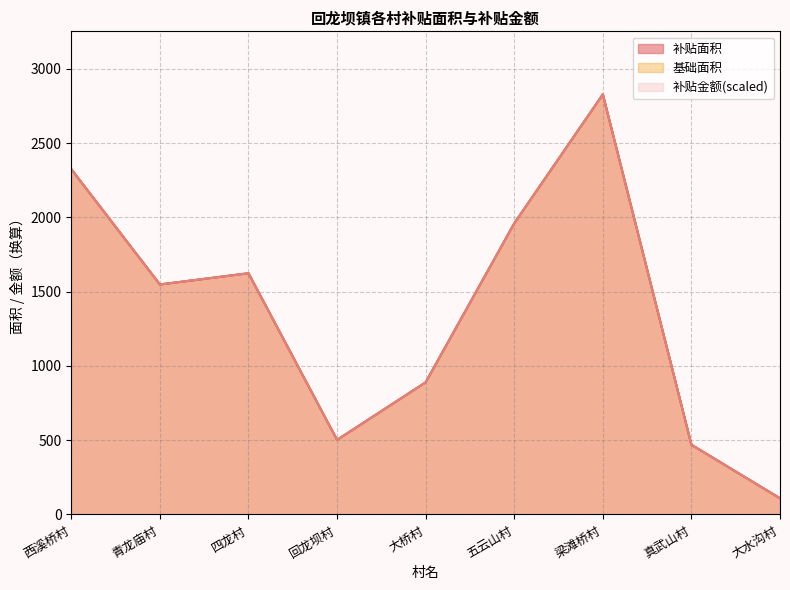

What is the difference between the 基础面积 values at 西溪桥村 and 真武山村?

1855.1